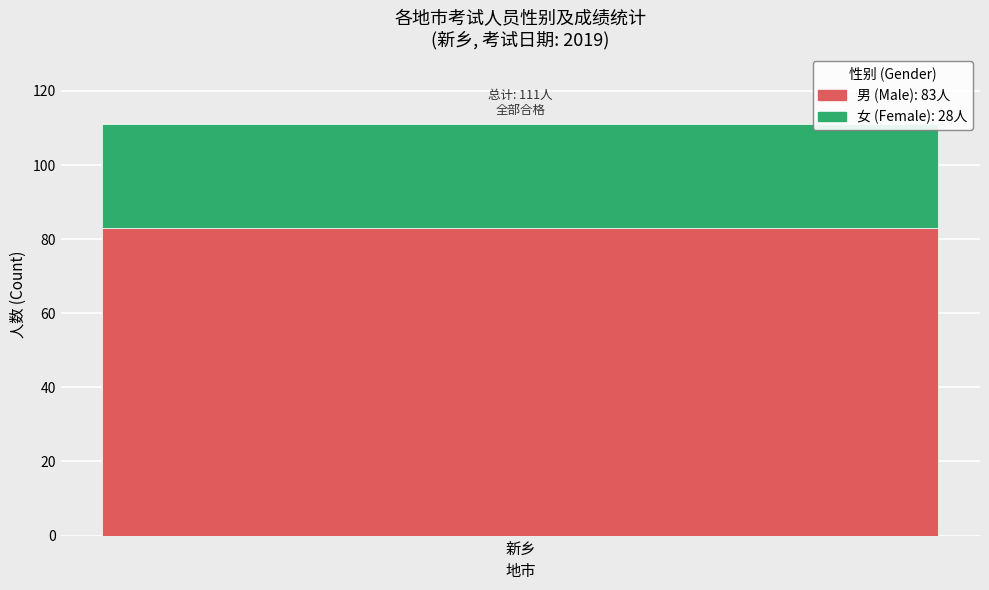

How many bars are there in total?

1